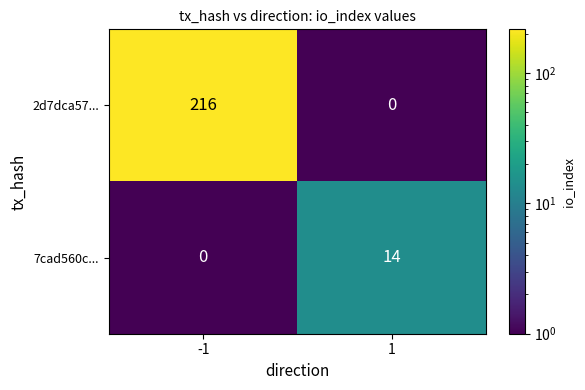

What is the maximum value shown in the chart?

216